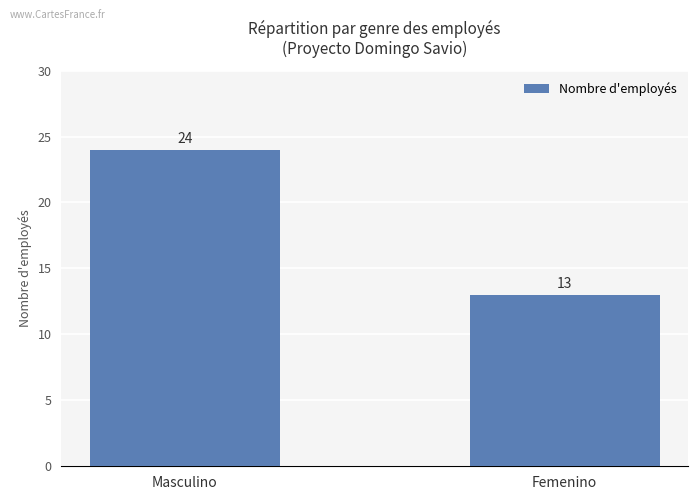

What position from the left is Masculino?

1